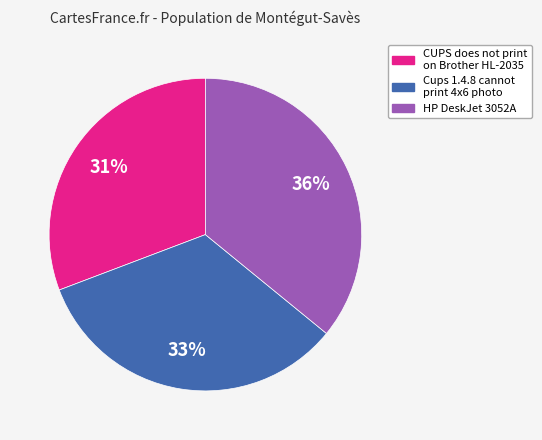

Is there any slice that represents more than half of the pie?

No